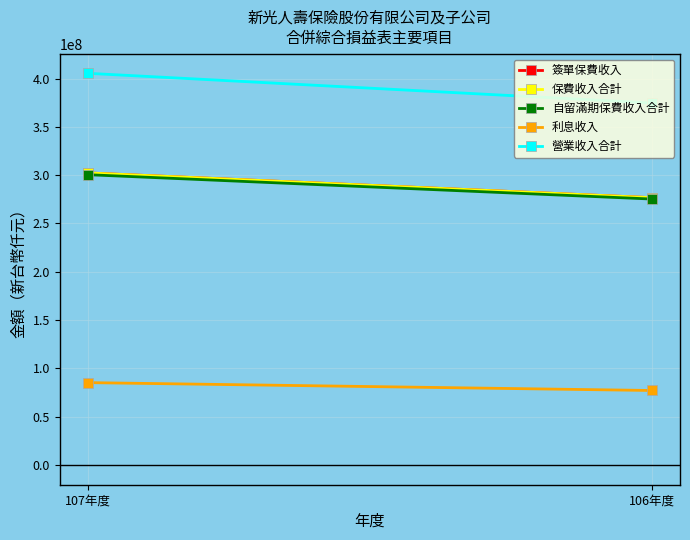

What is the smallest value displayed?

77226175